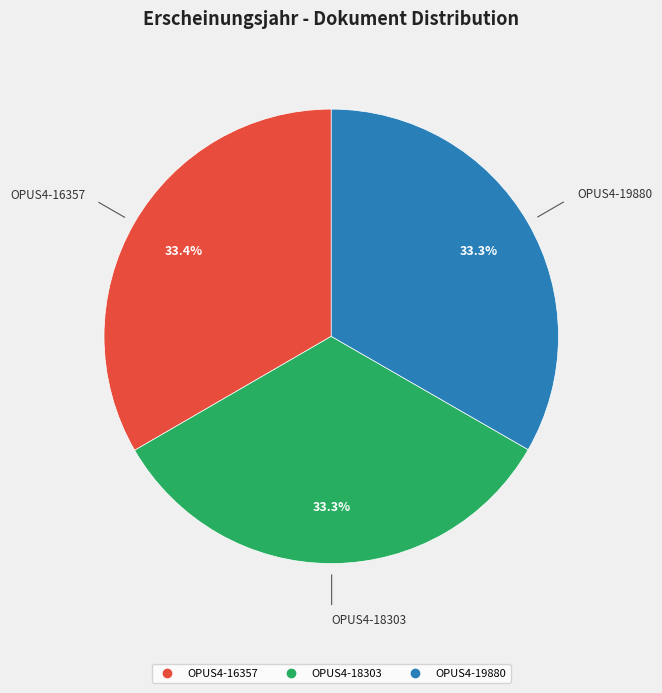

Approximately how many times larger is the value at OPUS4-16357 compared to OPUS4-18303?

1.0